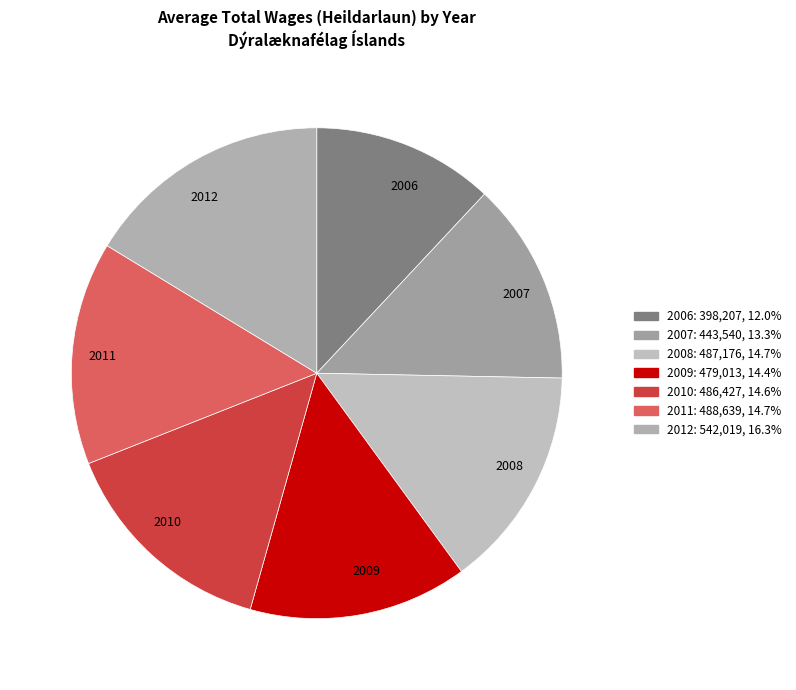

Is it true that 2010 is 7% of the pie?

False